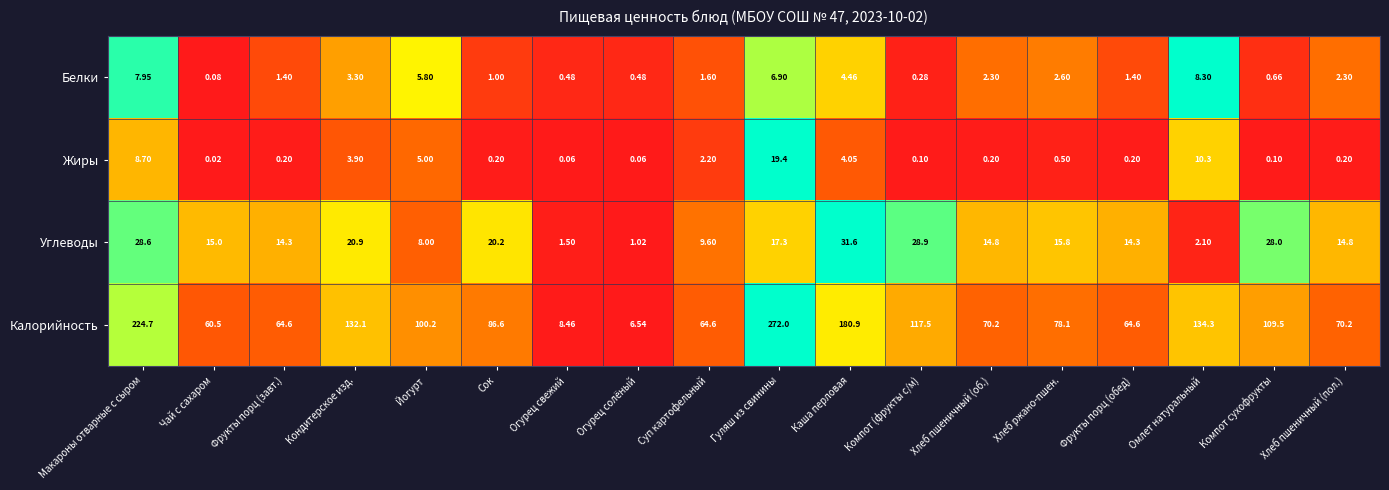

Count the number of data series in this chart.

4